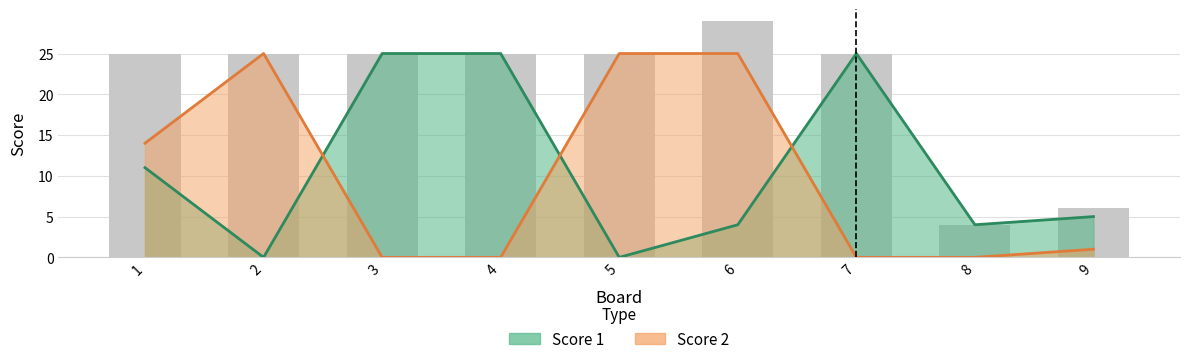

Does the chart contain any negative values?

No